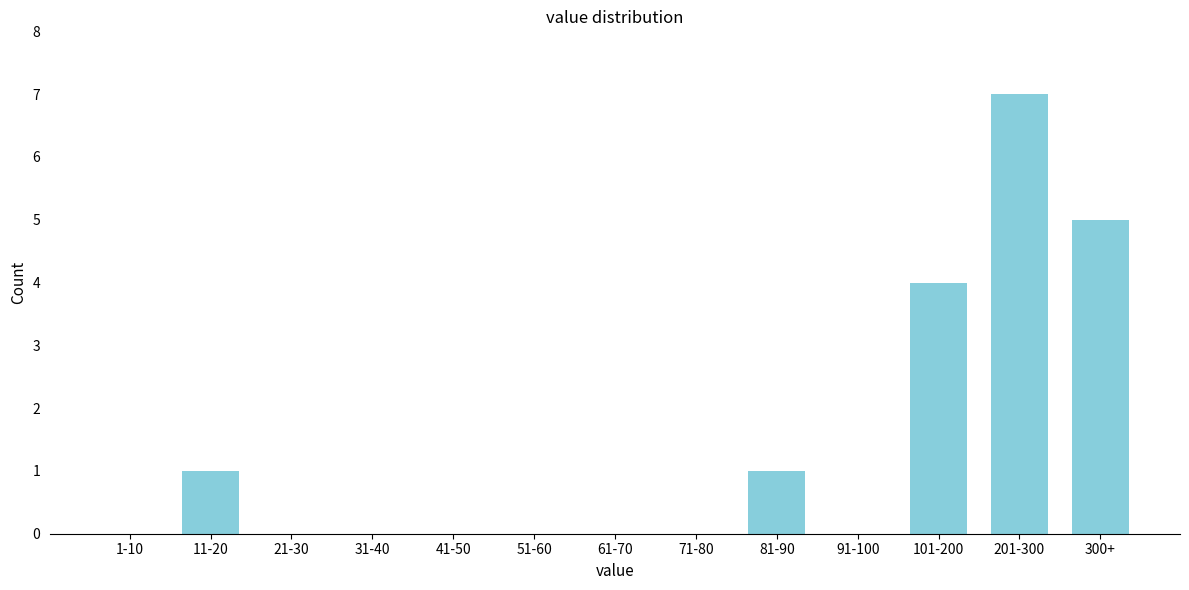

Reading left to right, list all the values displayed in this chart.

1-10=0	11-20=1	21-30=0	31-40=0	41-50=0	51-60=0	61-70=0	71-80=0	81-90=1	91-100=0	101-200=4	201-300=7	300+=5